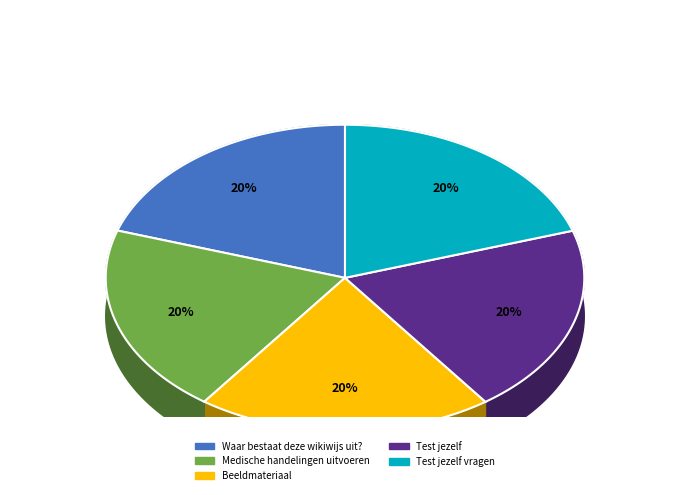

To the nearest percent, what percentage of the pie is Test jezelf vragen?

20%